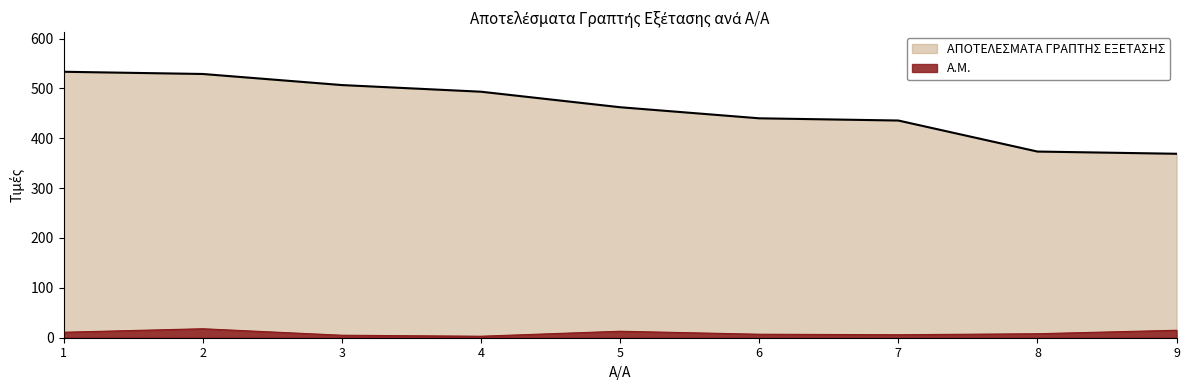

Reading right to left, list all the values displayed in this chart.

Α.Μ.: 15.0	8.0	6.0	7.0	13.0	3.0	5.0	18.0	11.0
ΑΠΟΤΕΛΕΣΜΑΤΑ ΓΡΑΠΤΗΣ ΕΞΕΤΑΣΗΣ: 368.9	373.3	435.6	440.0	462.2	493.3	506.7	528.9	533.3